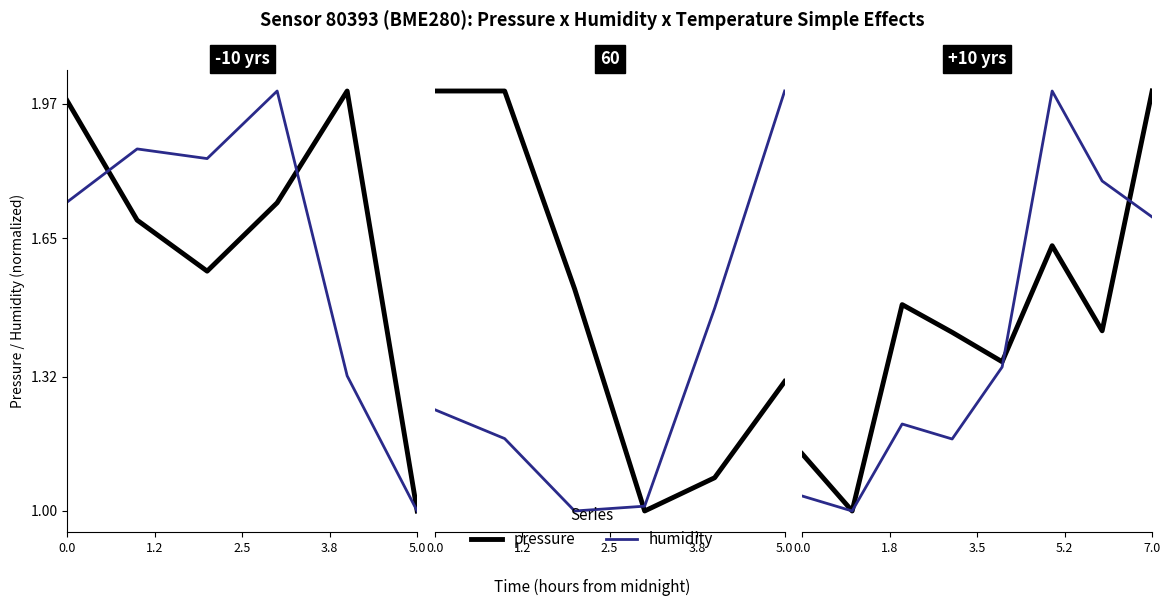

True or false: humidity has a value of 1.7 at 0.0.

False